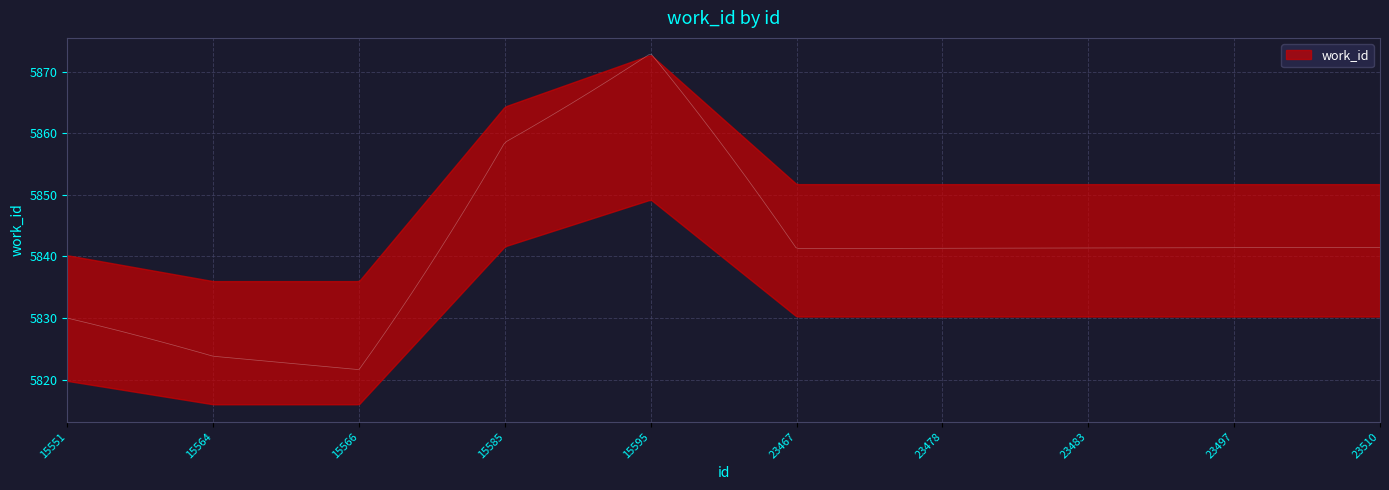

True or false: there are more than 2 points higher than both neighbors.

False